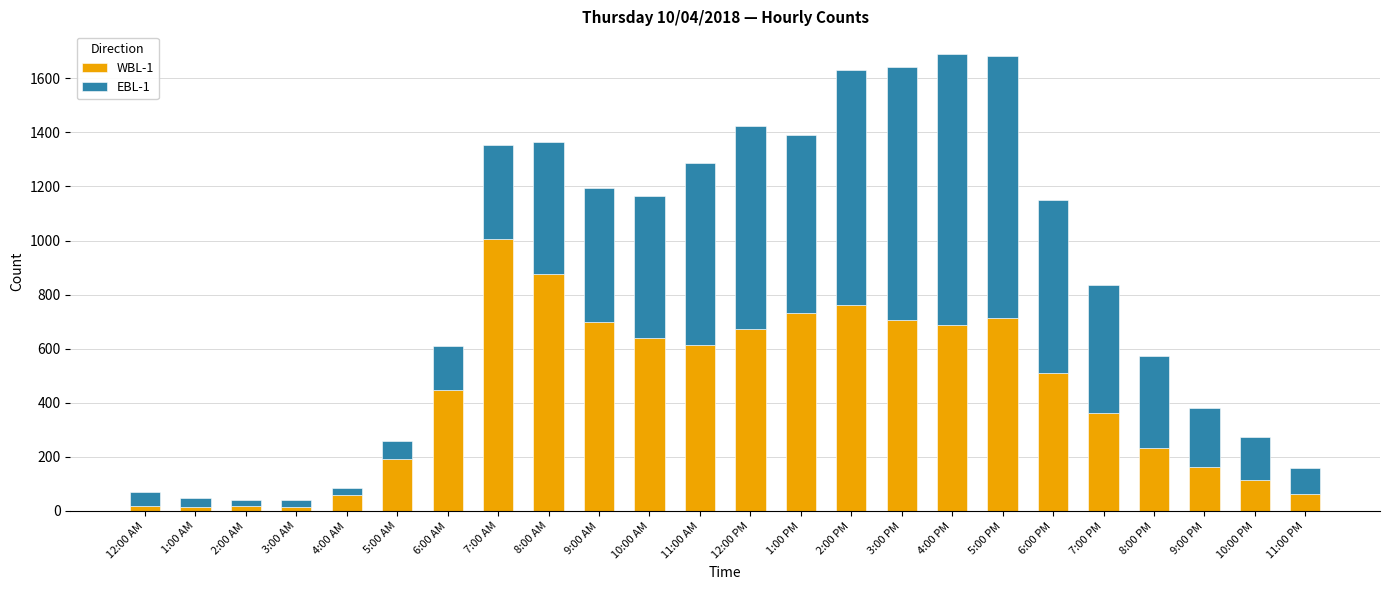

What is the sum of the WBL-1 values at 4:00 AM and 4:00 PM?

748